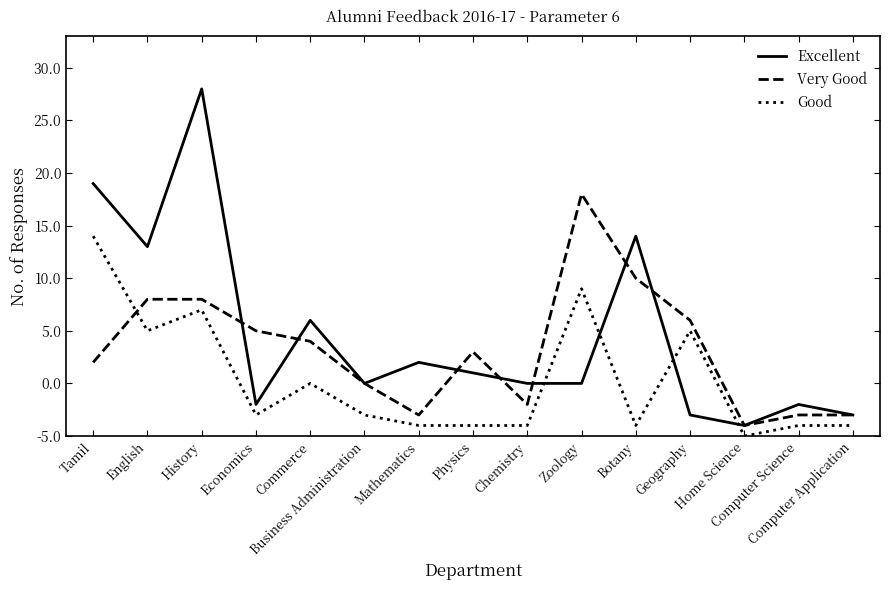

Is it true that Good equals 2 at Computer Science?

False